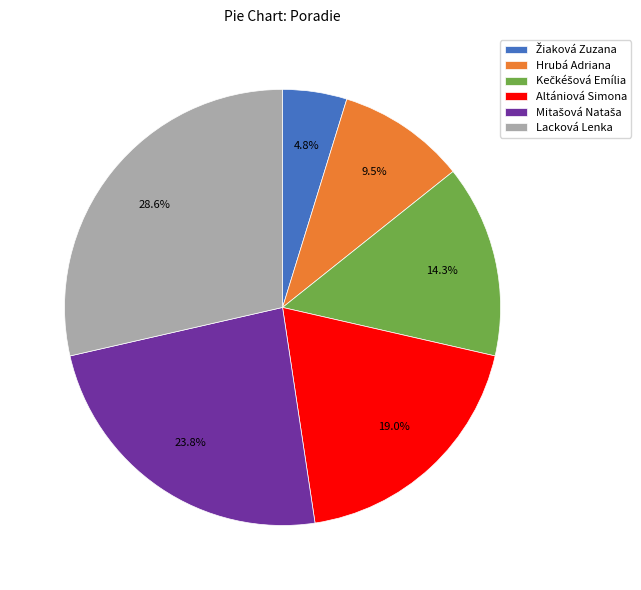

What portion of the pie excludes Lacková Lenka?

71.4%